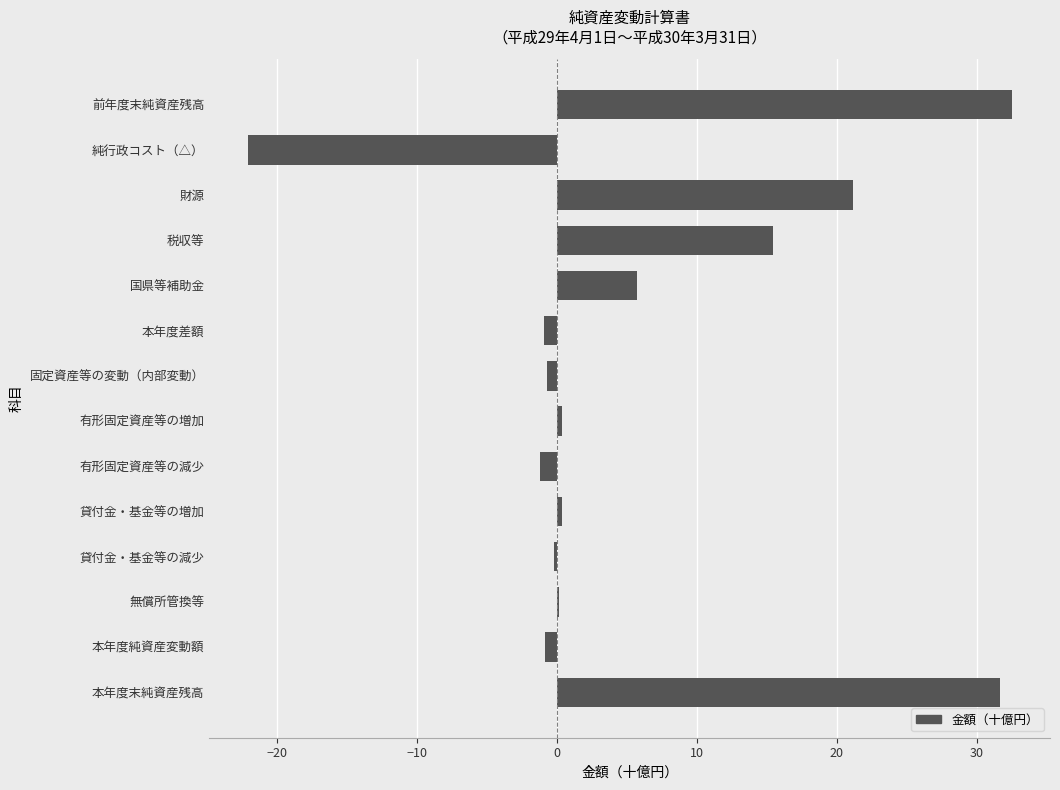

What is the maximum value shown in the chart?

32.5